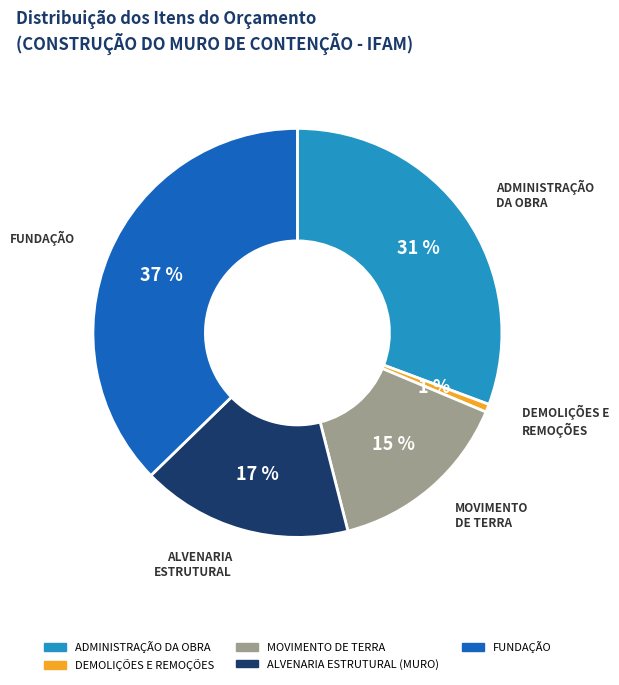

Is ADMINISTRAÇÃO DA OBRA the majority of the pie?

No